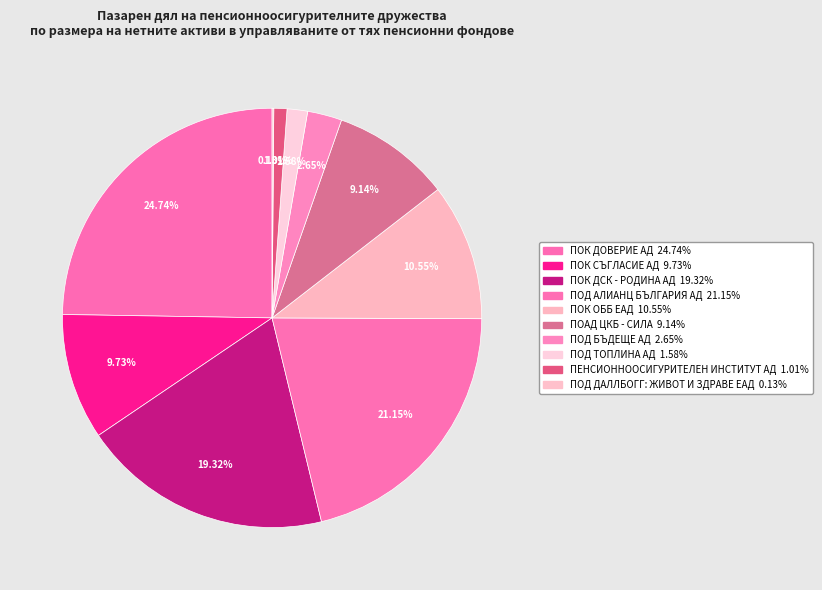

Does ПОД ДАЛЛБОГГ: ЖИВОТ И ЗДРАВЕ ЕАД represent more than half of the total?

No